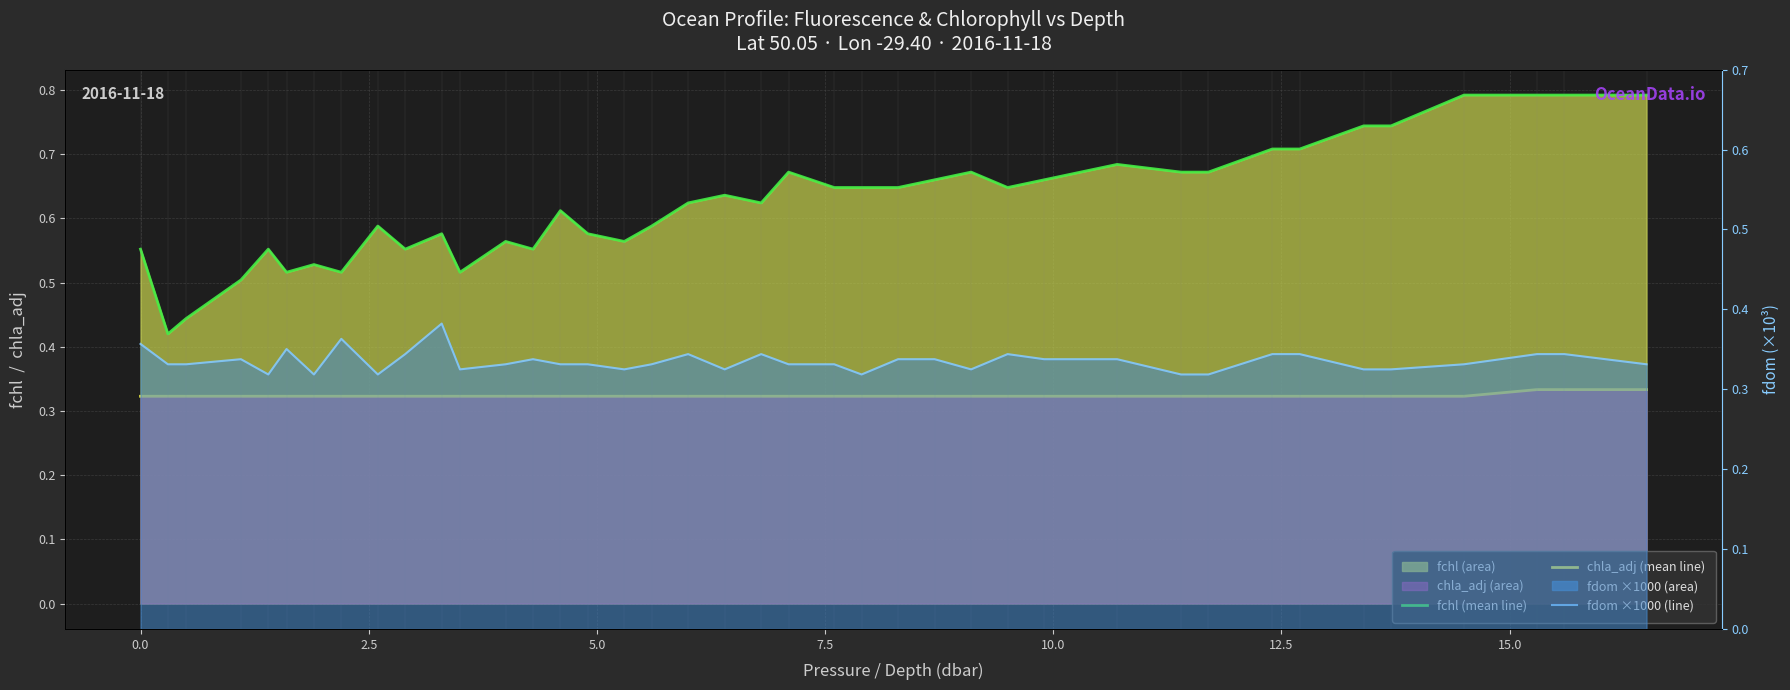

True or false: fdom mean (×1000) and fchl (line) cross at least once.

False